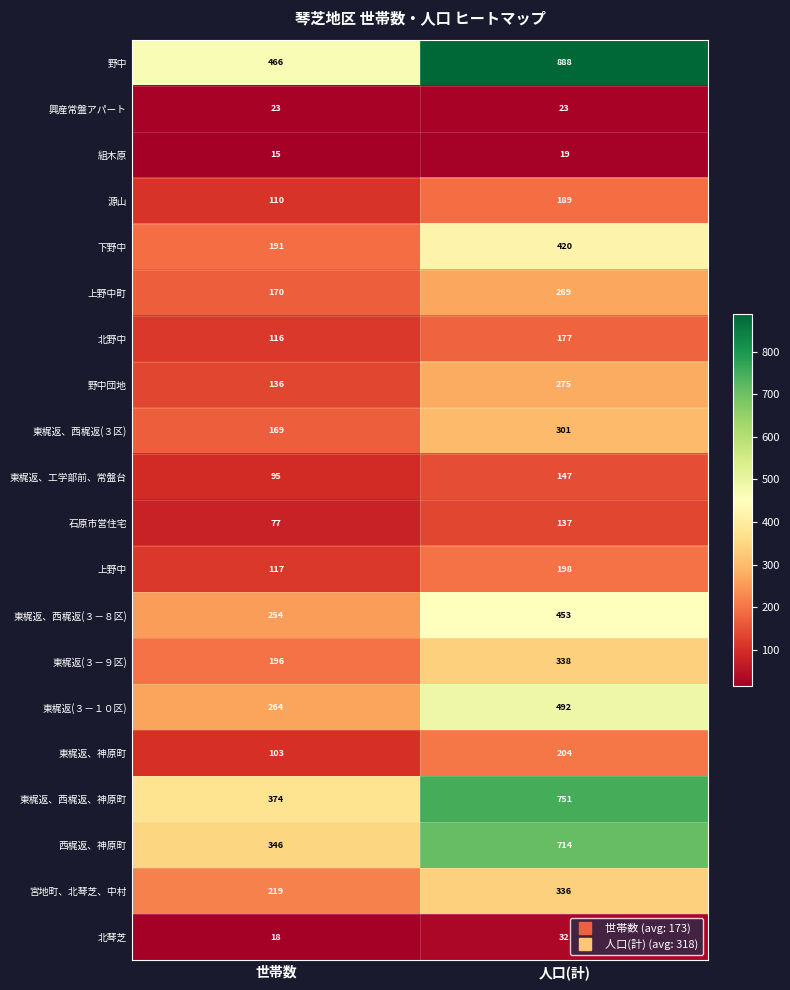

The value of 北野中 at 世帯数 is 116. True or false?

True